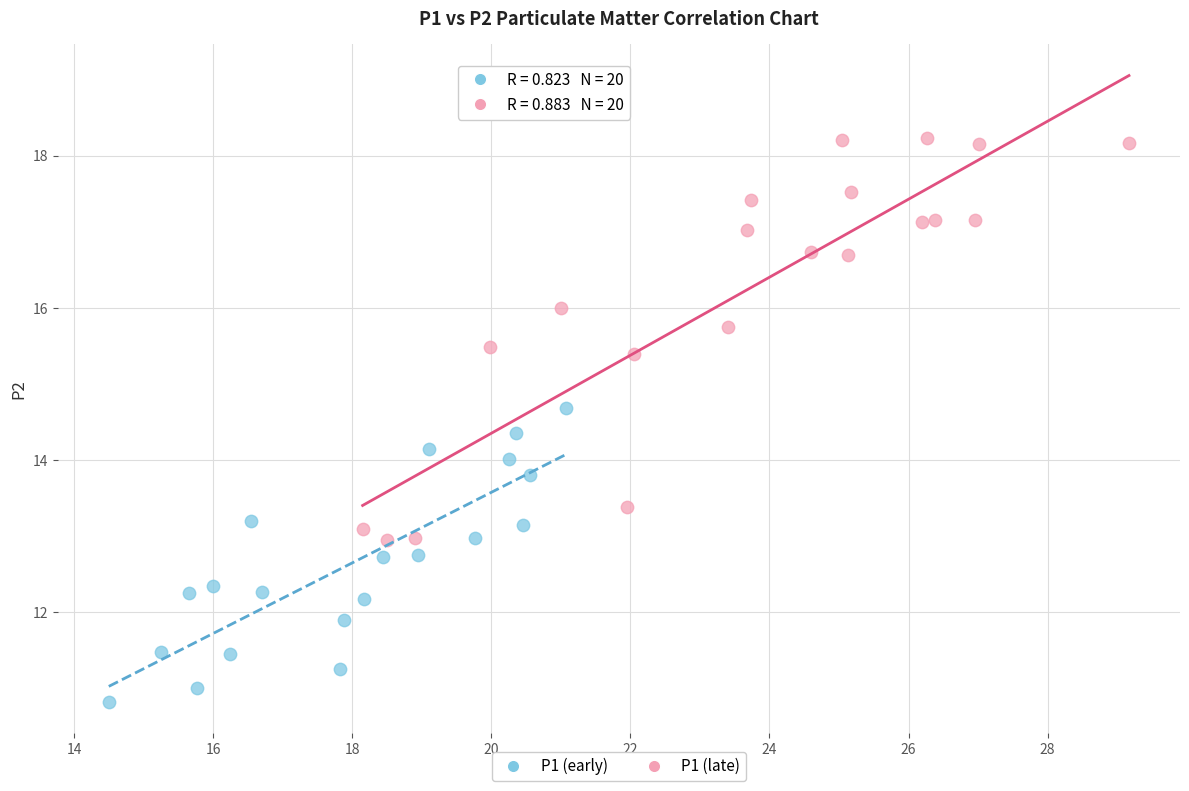

Which series contains the lowest Y value?

P1 (early)